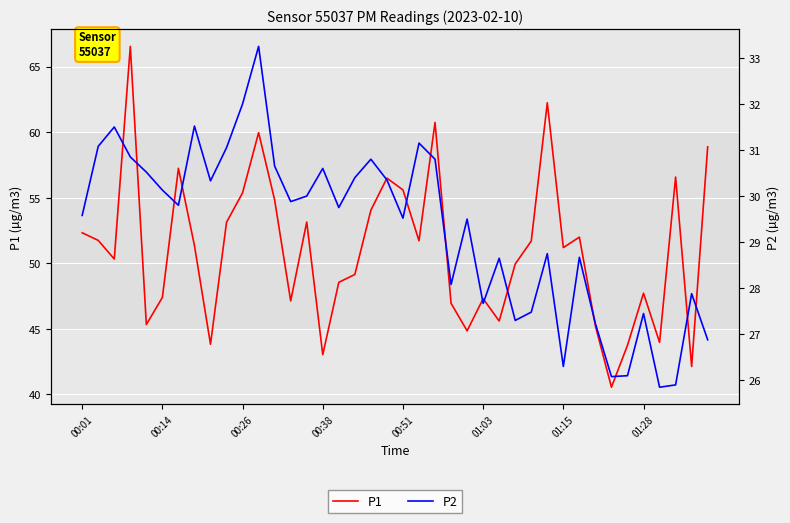

Count the number of data series in this chart.

2